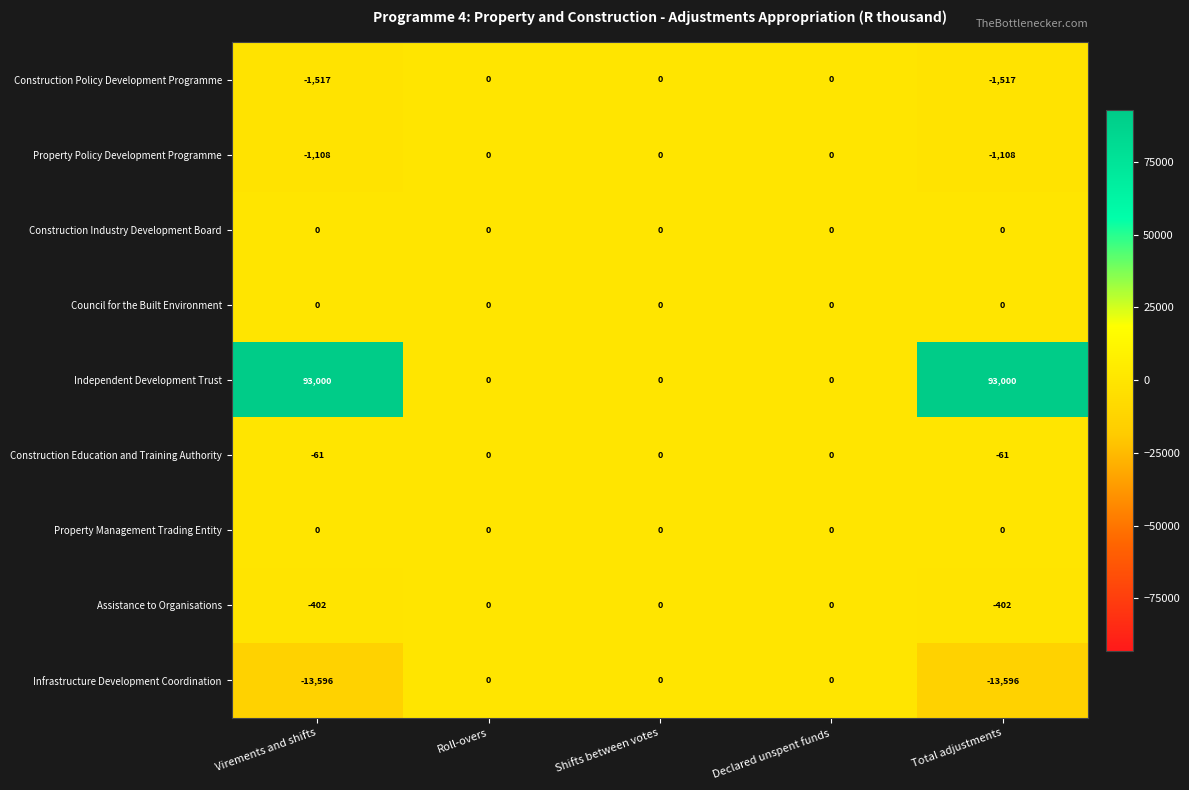

What is the smallest value displayed?

-13596